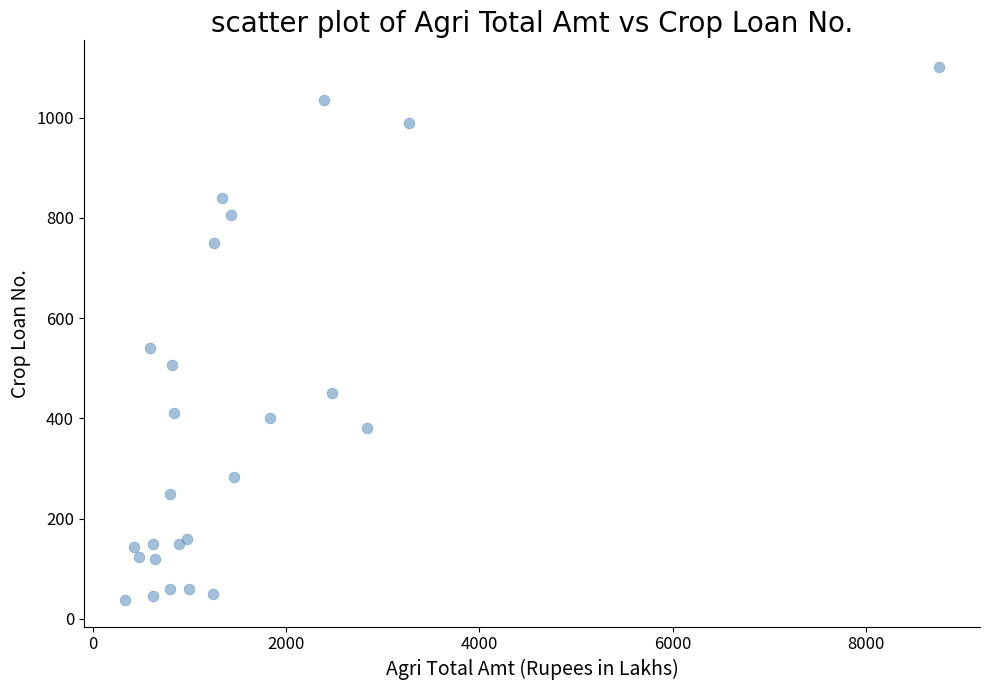

What Y value in the scatter plot is closest to 569?

540